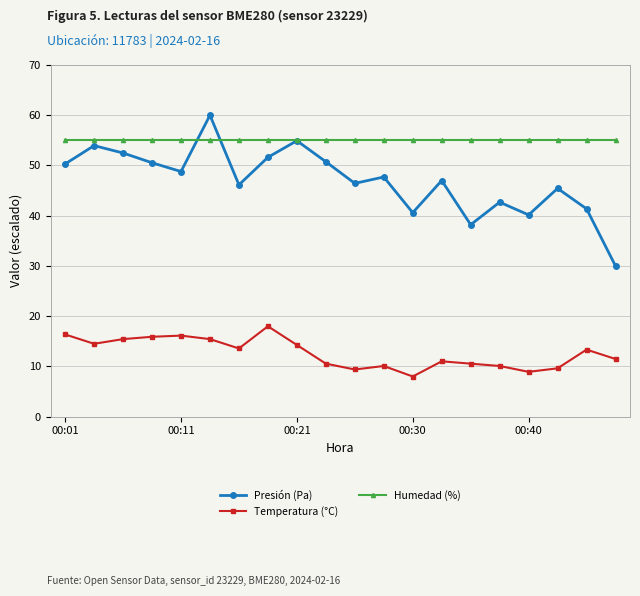

What is the minimum value shown in the chart?

8.0